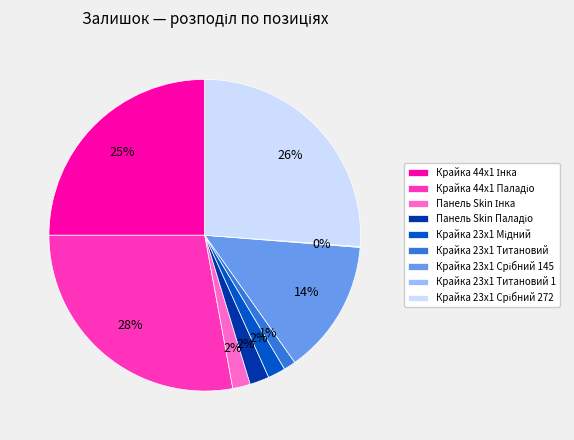

To the nearest percent, what is the average slice percentage?

11%